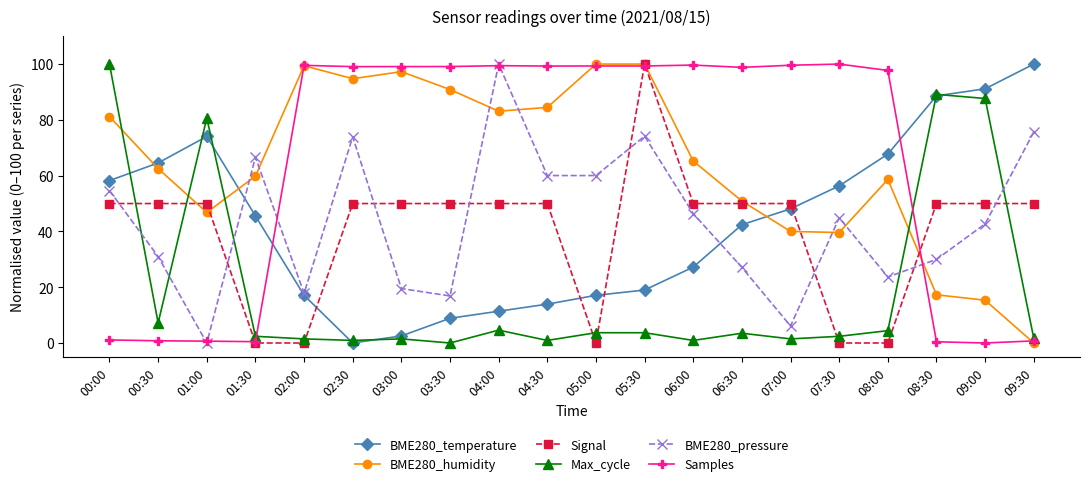

The Max_cycle series shows 4.4 at 08:00. True or false?

True